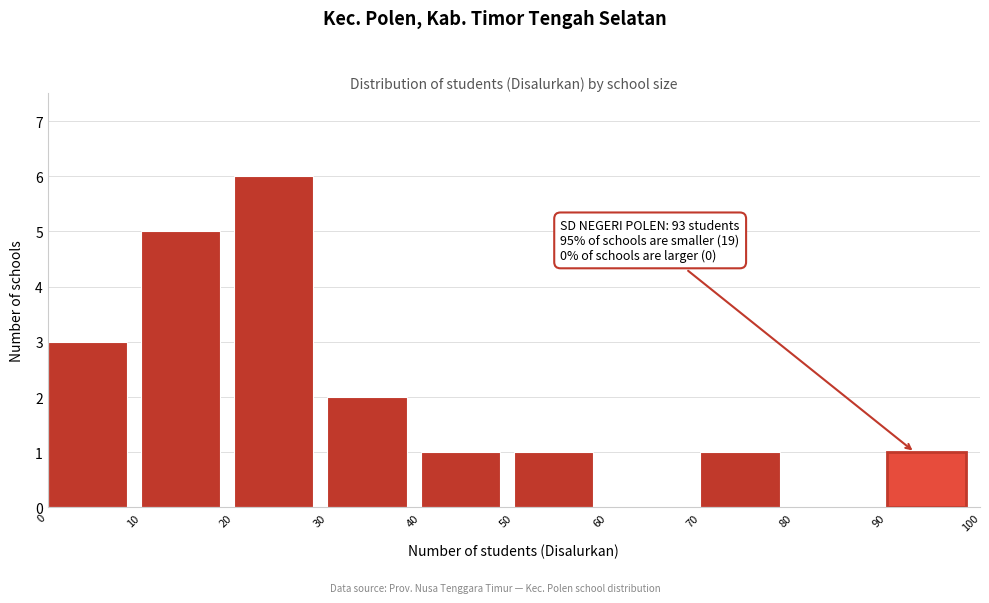

Which range on the x-axis has the tallest bar?

20 to 30